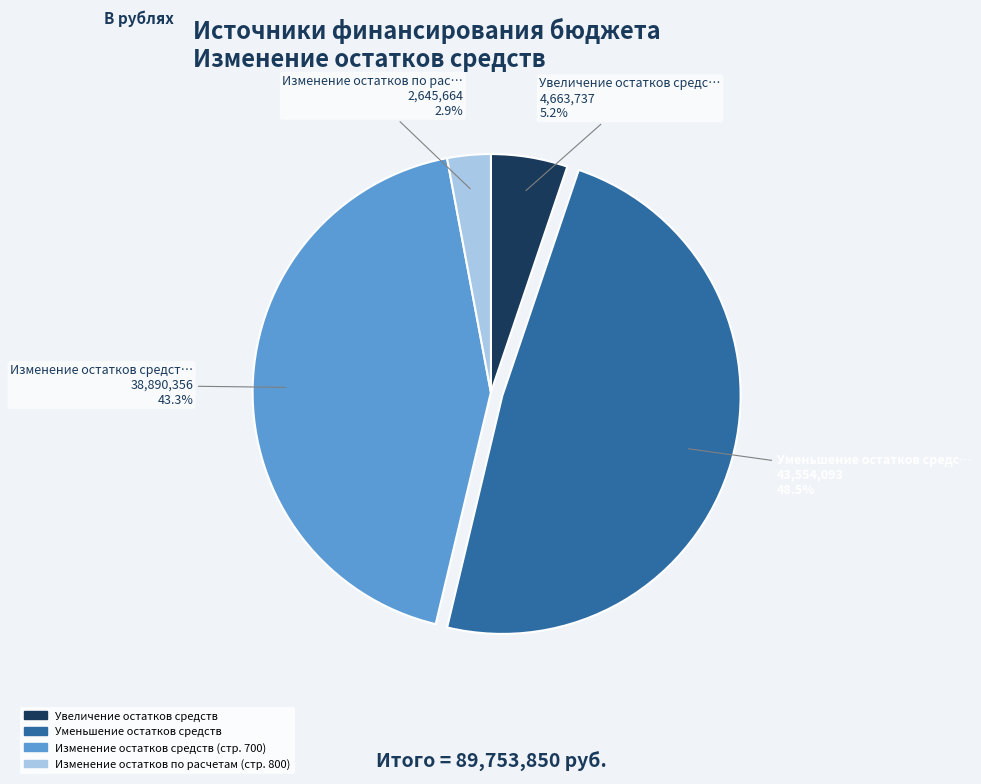

Is Уменьшение остатков средств the majority of the pie?

No